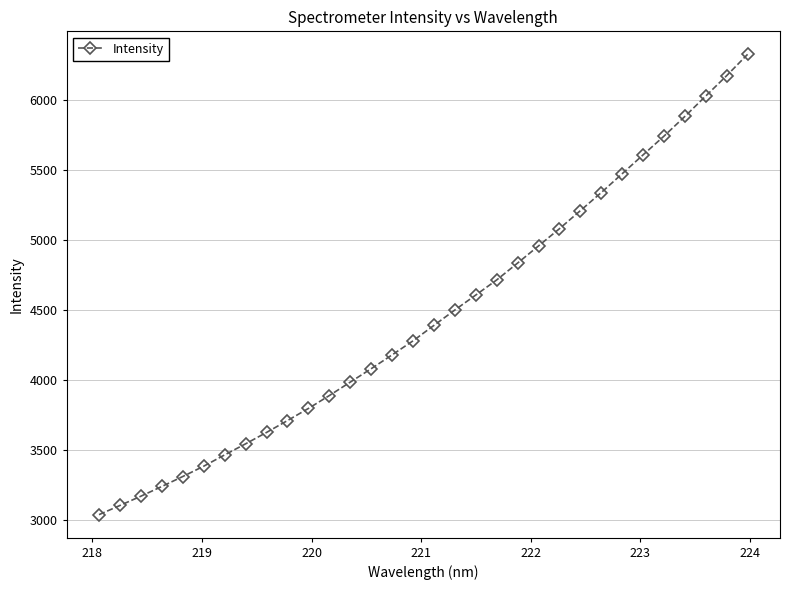

What is the average value?

4461.4